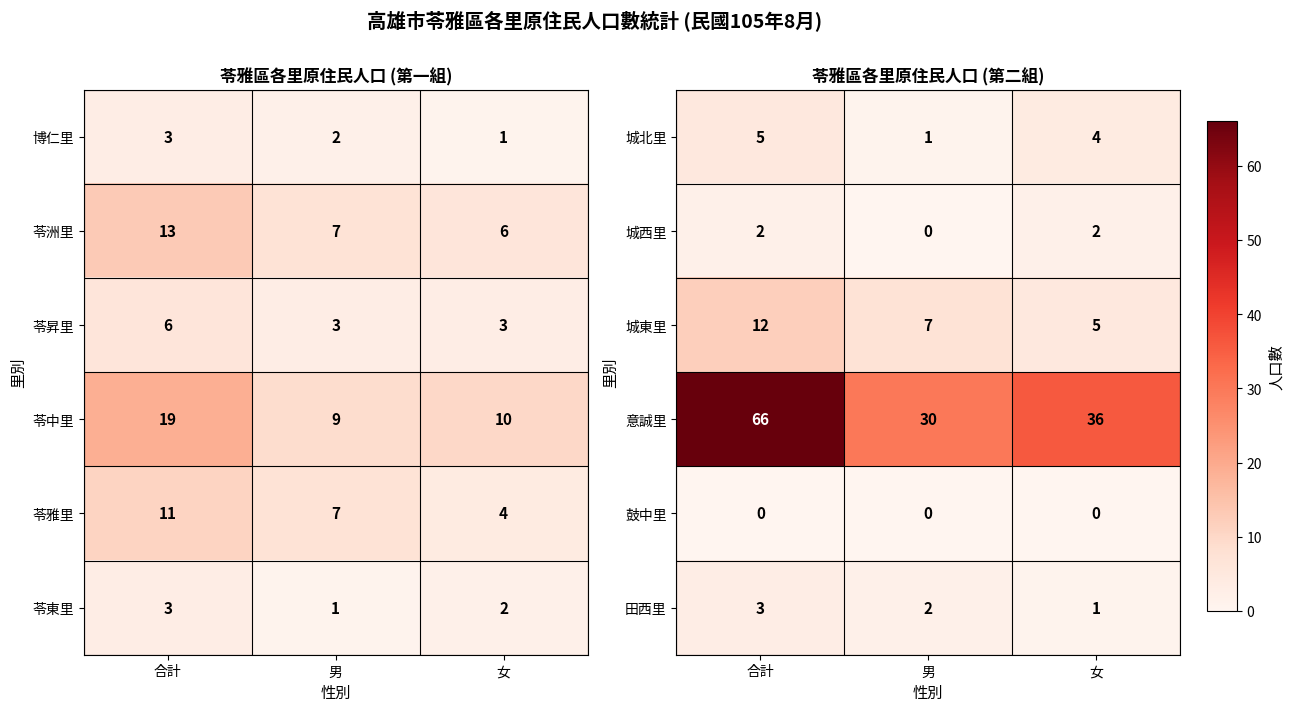

What is the total value across all series at 女?

48